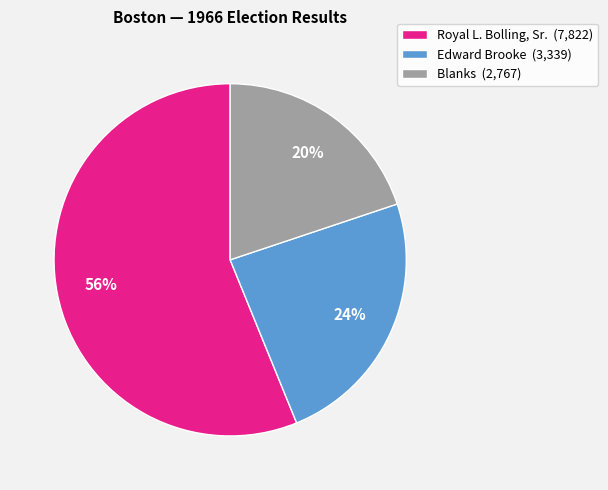

Combined, do Royal L. Bolling, Sr. and Edward Brooke account for over 50%?

Yes